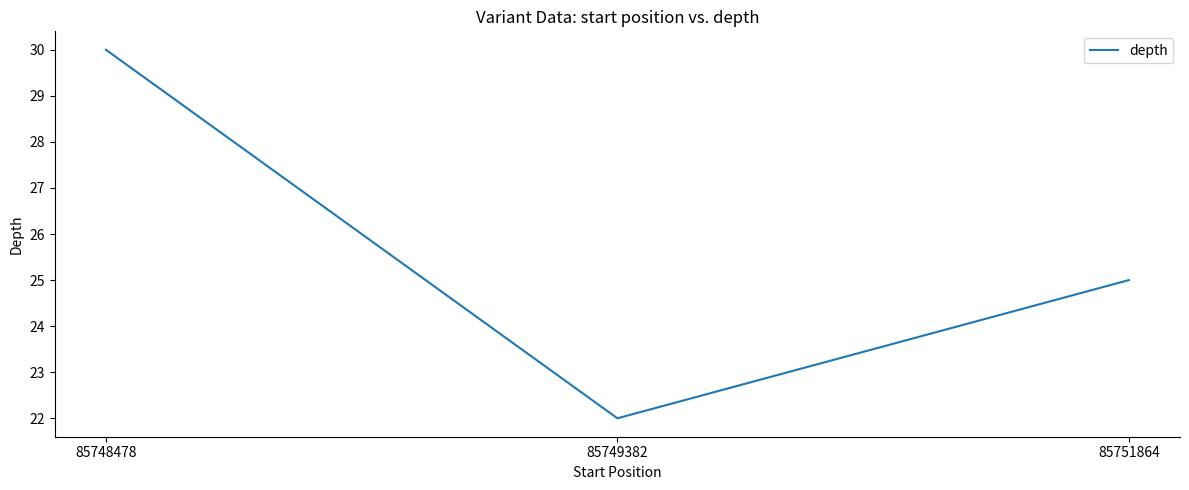

The chart shows a value of 30 at 85748478. True or false?

True